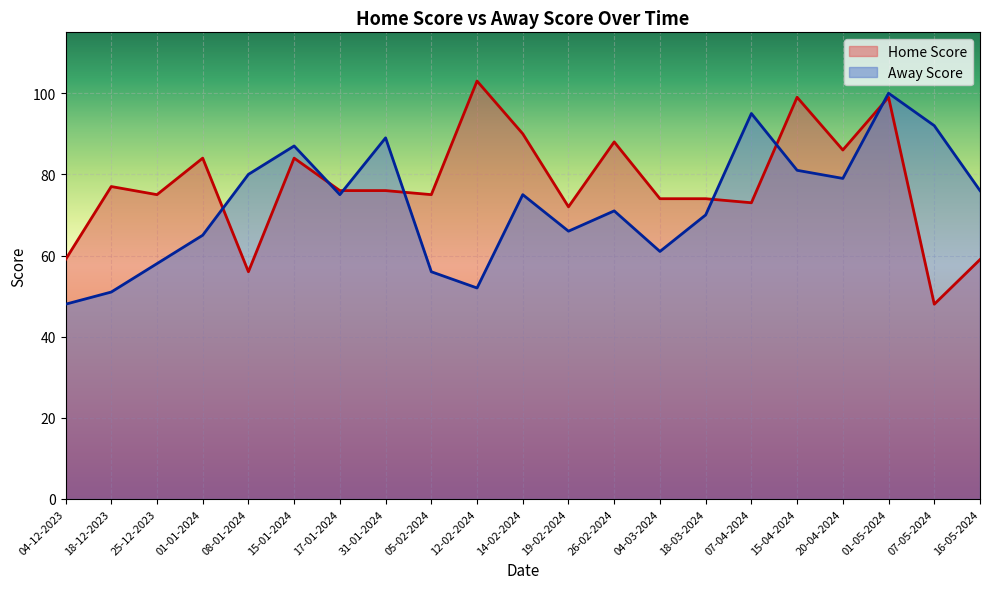

Does the chart display data point markers on the line(s)?

No